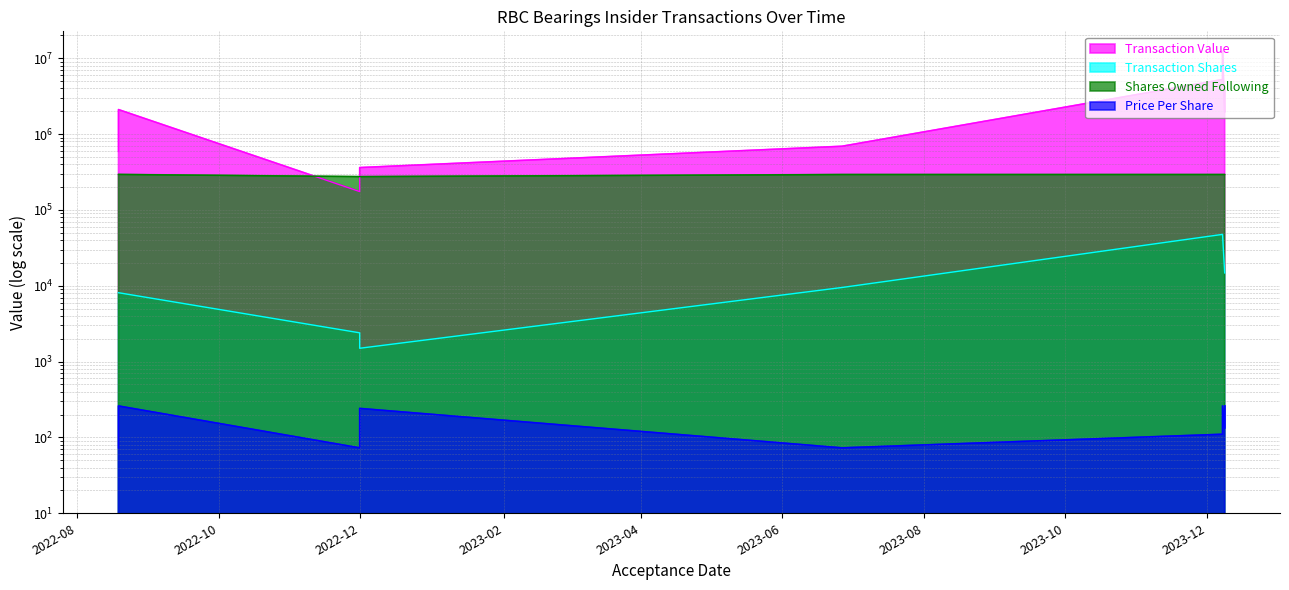

Which series has the widest spread of values?

transactionValue